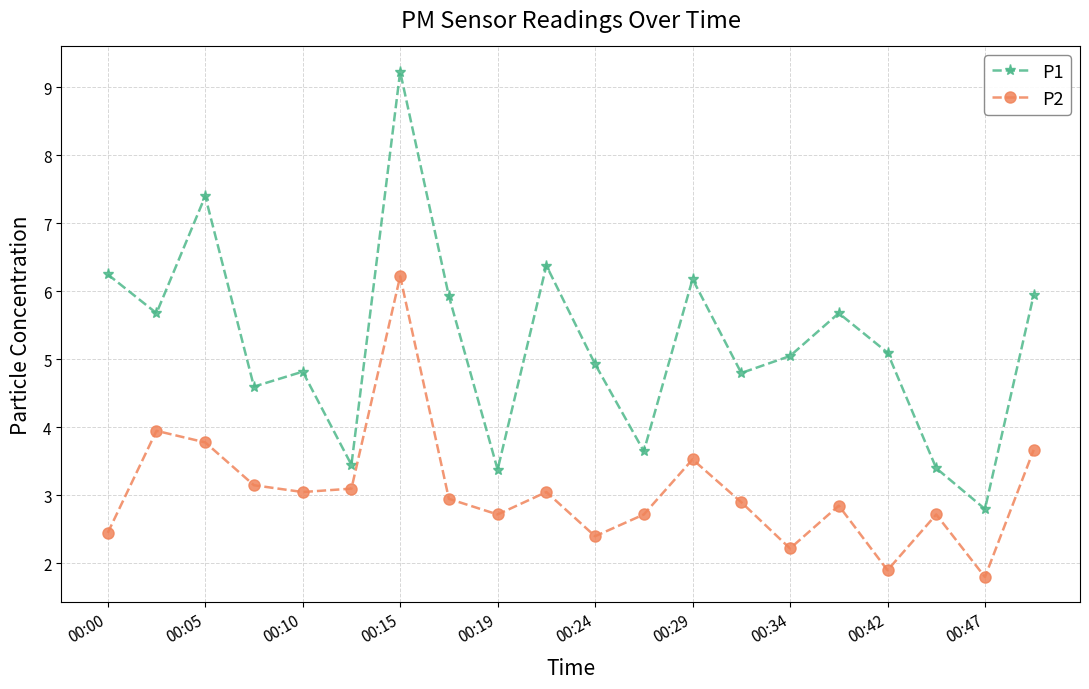

At how many categories does at least one series exceed 1?

20